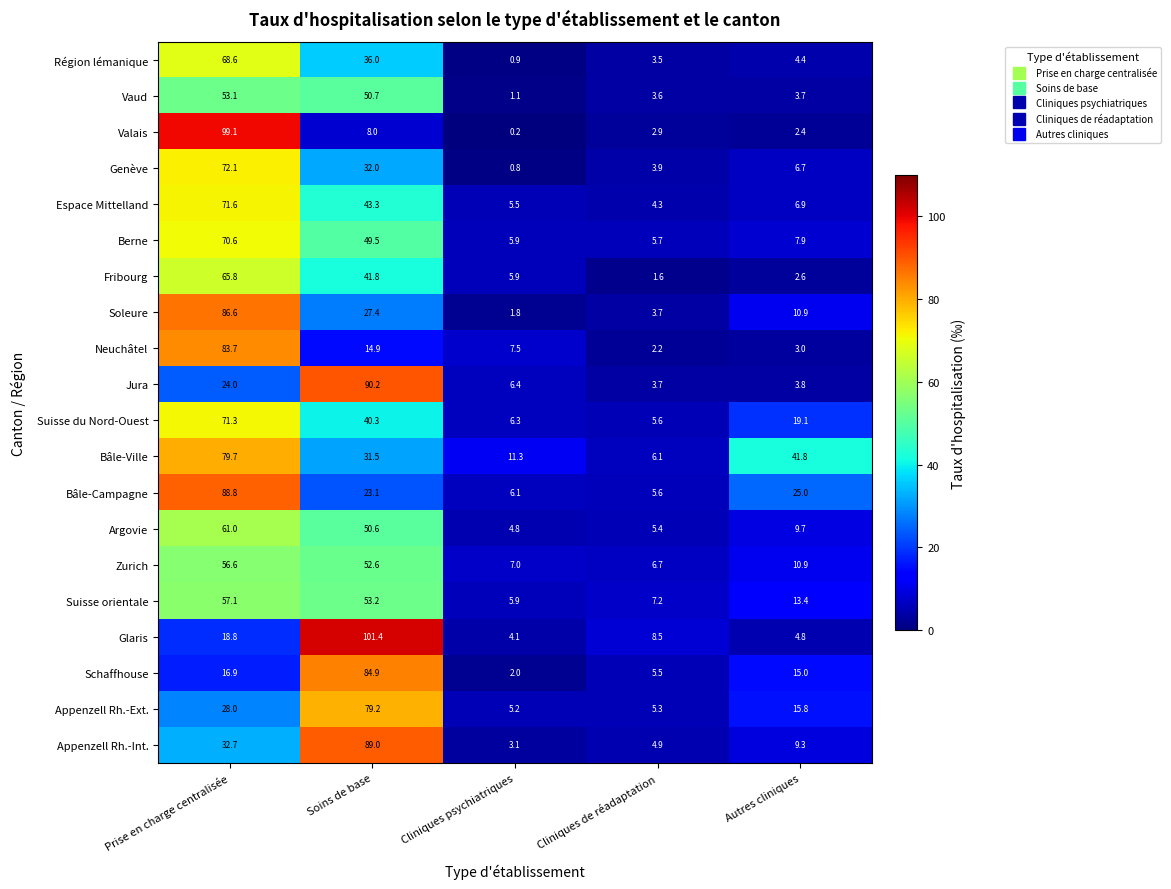

Which series has the widest spread of values?

Valais